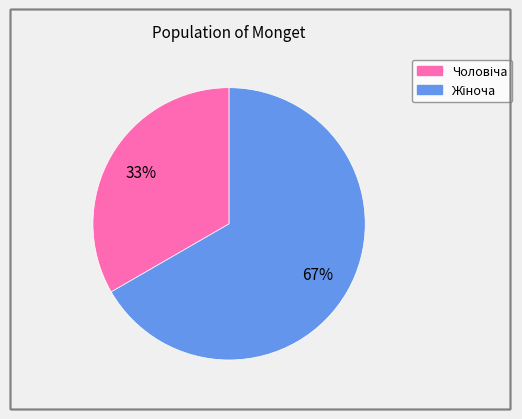

To the nearest percent, what is the average slice percentage?

50%